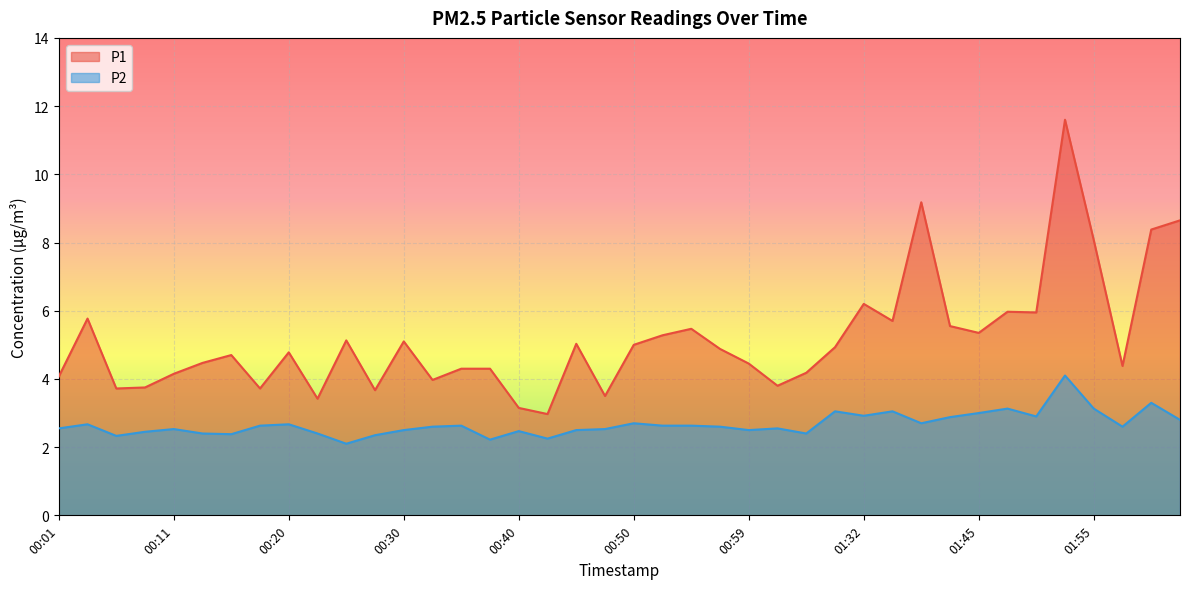

How many data points in P1 are less than 4?

10